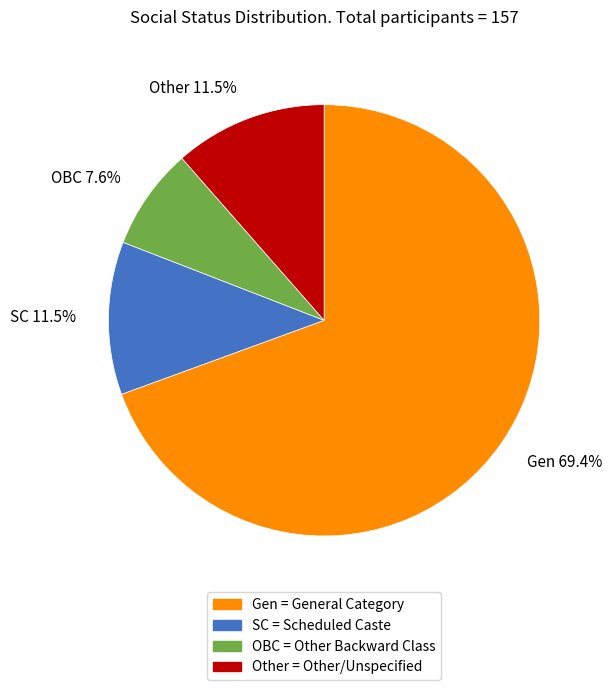

Between SC and OBC, which is larger?

SC